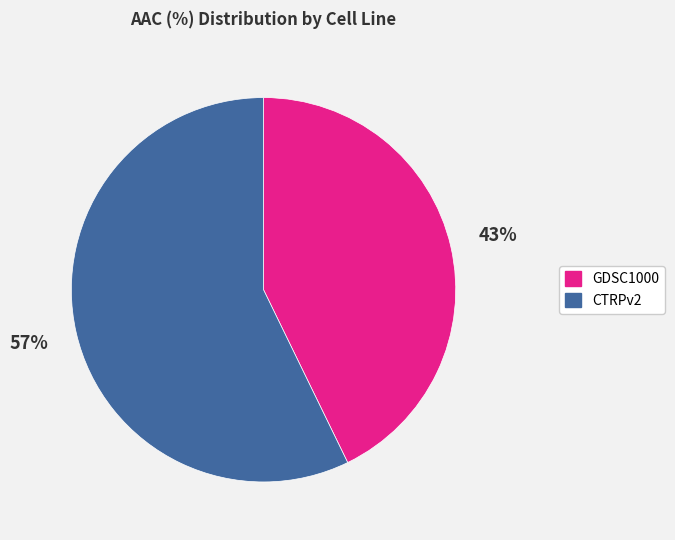

Between GDSC1000 and CTRPv2, which is larger?

CTRPv2